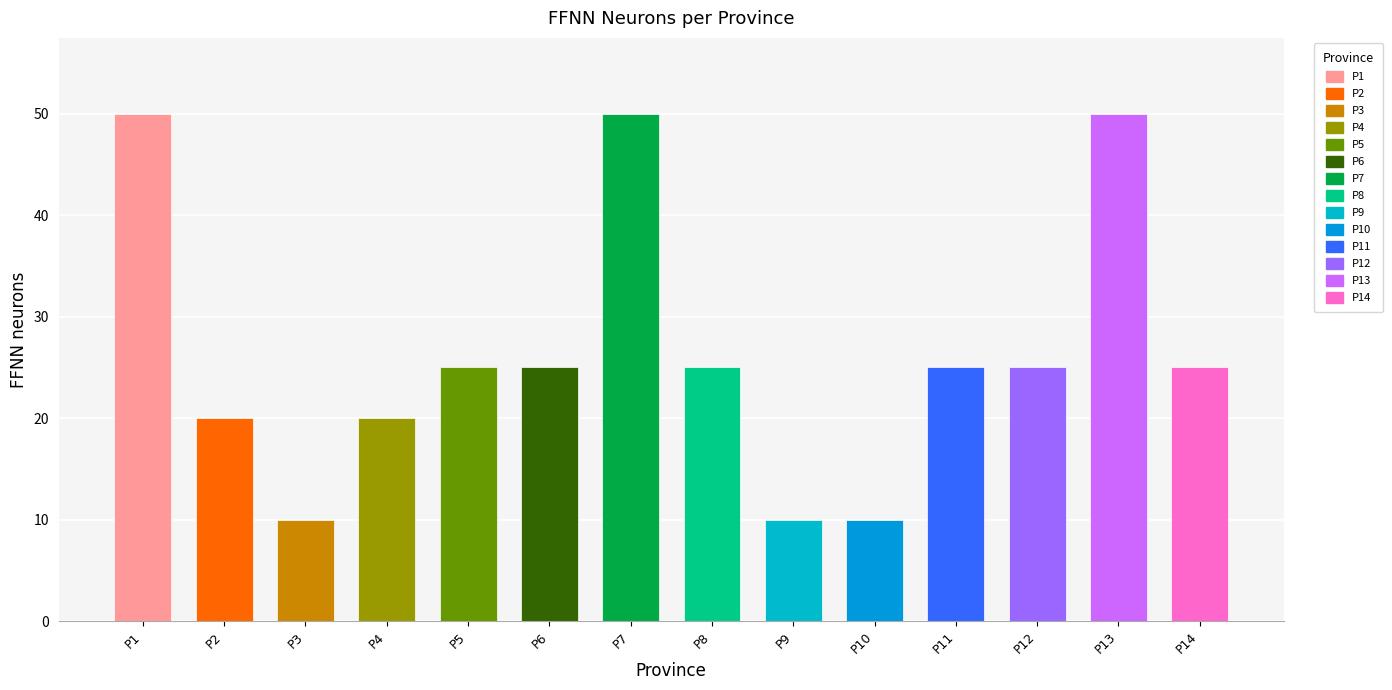

How many data points are above 25?

3